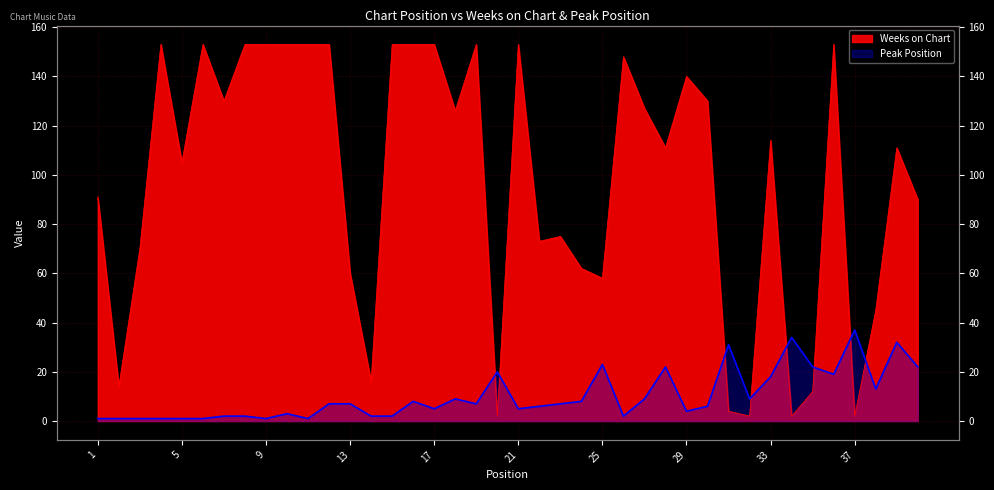

Reading left to right, what are all the values shown in this chart?

Weeks on Chart: 91	14	70	153	105	153	130	153	153	153	153	153	60	16	153	153	153	126	153	2	153	73	75	62	58	148	127	111	140	130	4	2	114	2	12	153	2	45	111	90
Peak Position: 1	1	1	1	1	1	2	2	1	3	1	7	7	2	2	8	5	9	7	20	5	6	7	8	23	2	9	22	4	6	31	9	18	34	22	19	37	13	32	22